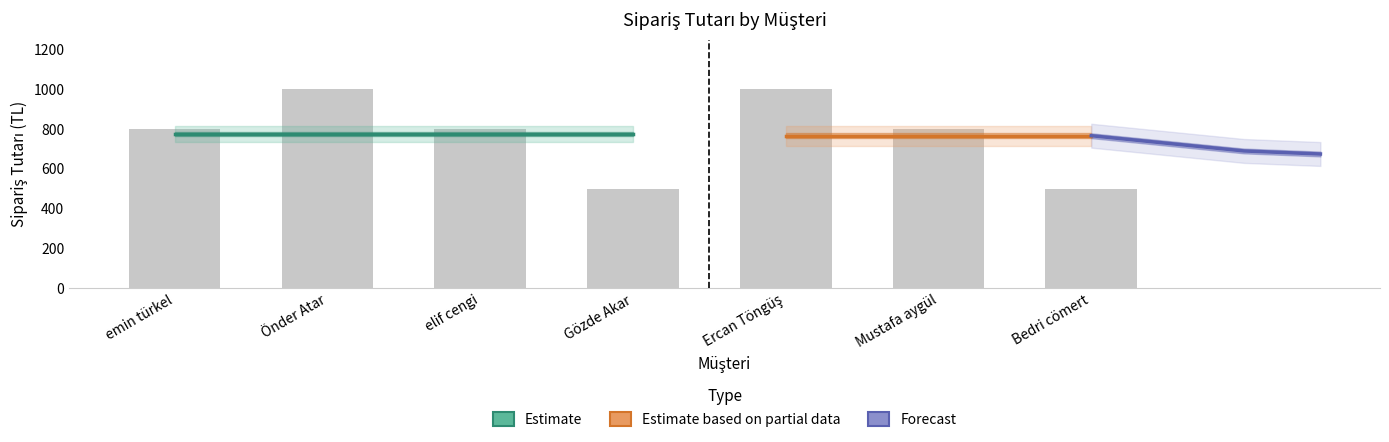

True or false: the data shows 1473 at Ercan Töngüş.

False